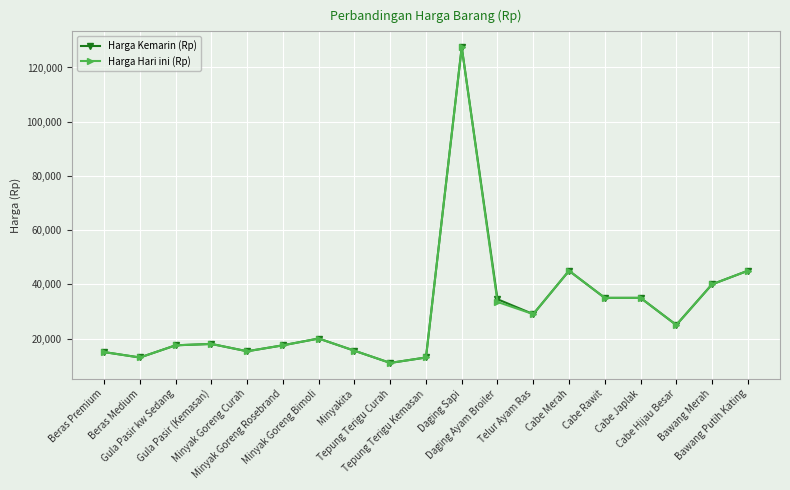

Is the value of Harga Kemarin (Rp) at Minyak Goreng Rosebrand greater than the value of Harga Hari ini (Rp) at Bawang Merah?

No